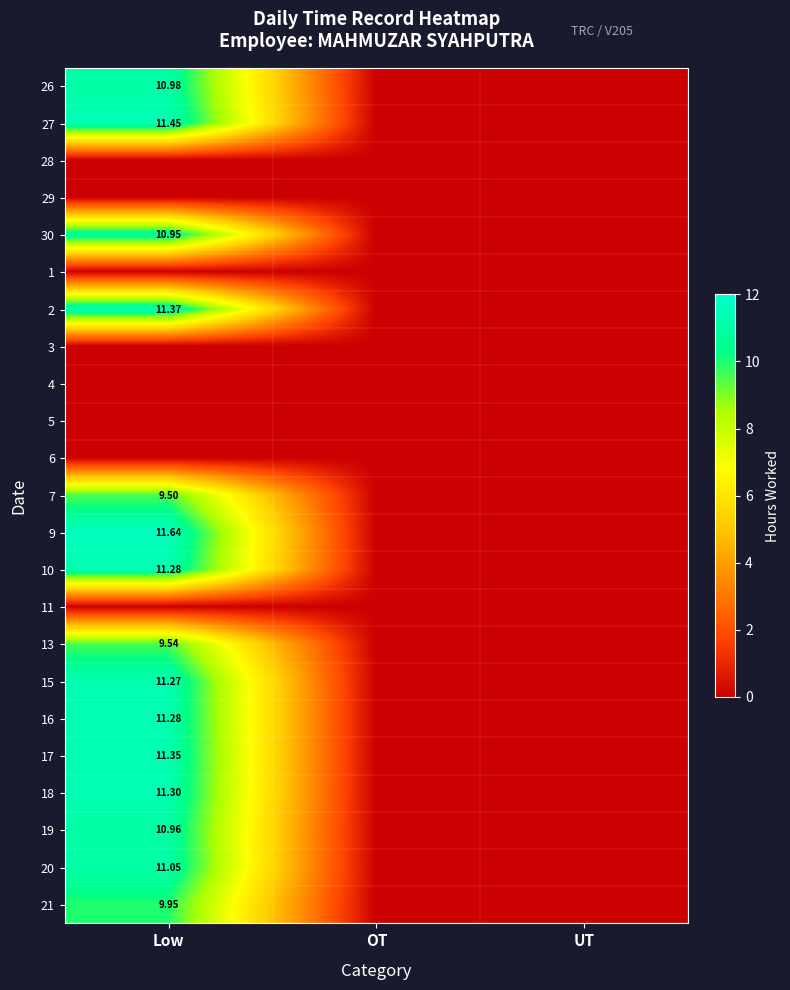

Is the value of 26 at UT greater than the value of 3 at Low?

No